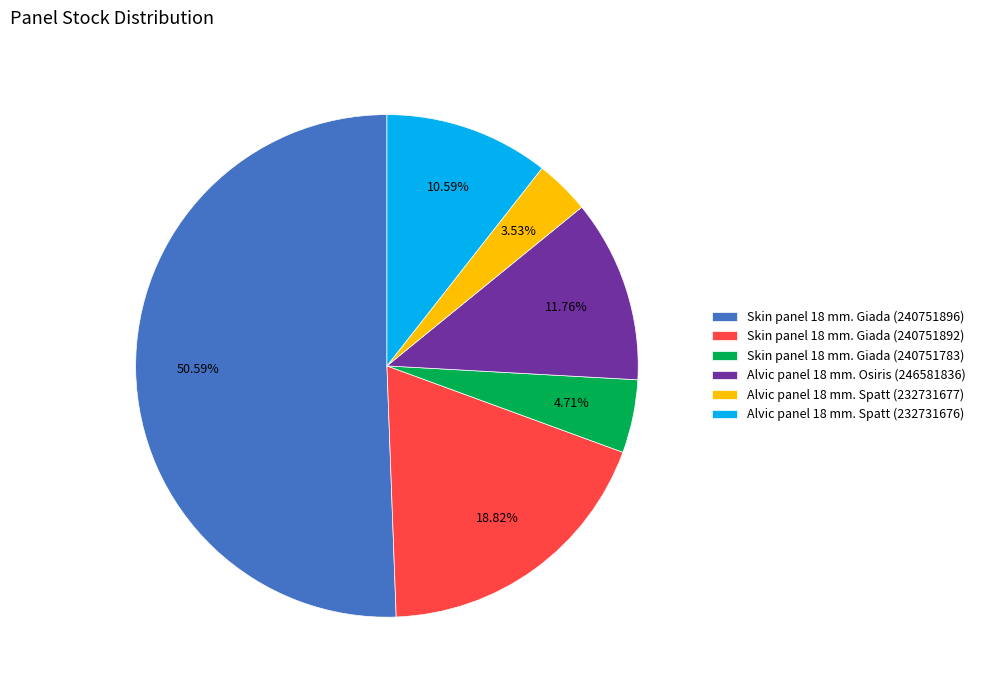

How many slices are in this pie chart?

6